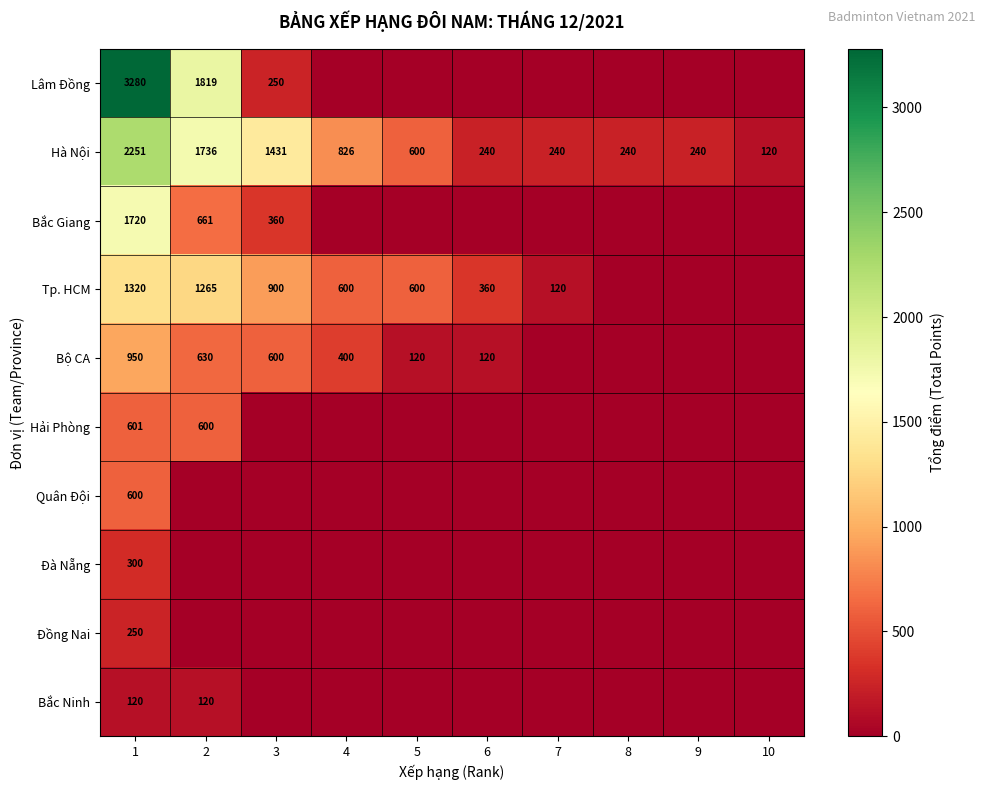

Which category has the lowest value across all series?

4